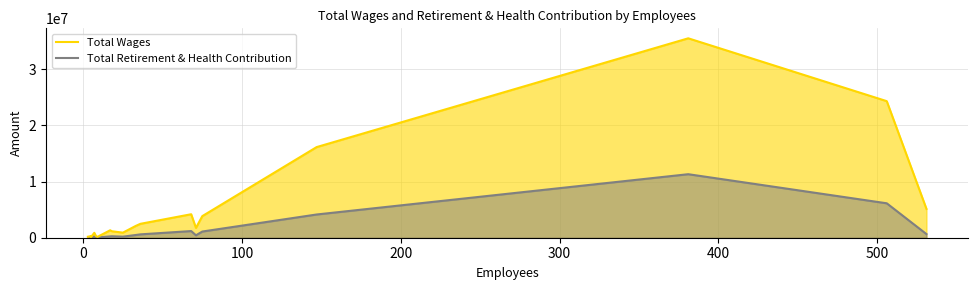

What are all the series names shown in the legend?

Total Wages, Total Retirement & Health Contribution